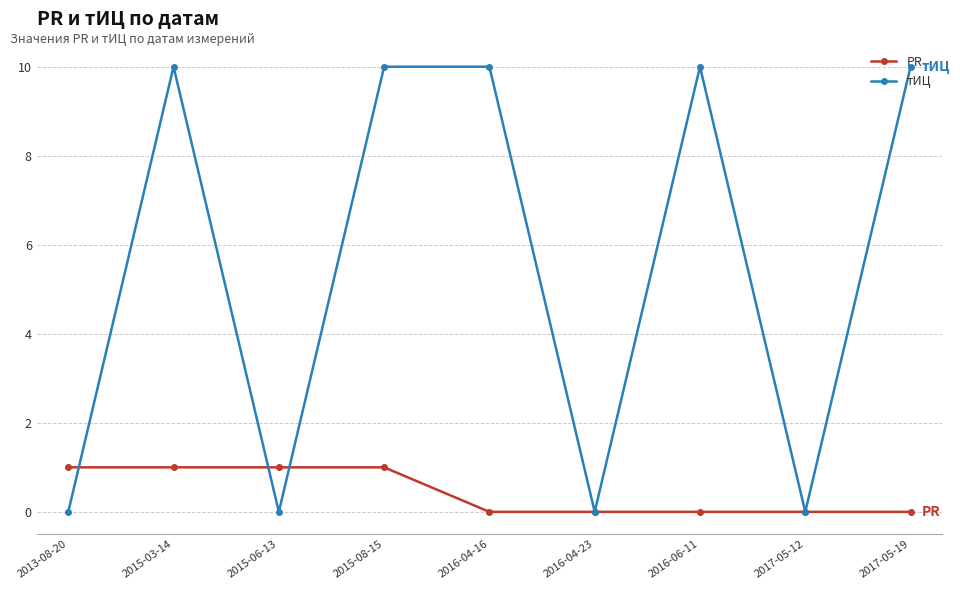

Which series has the largest range (max minus min)?

тИЦ